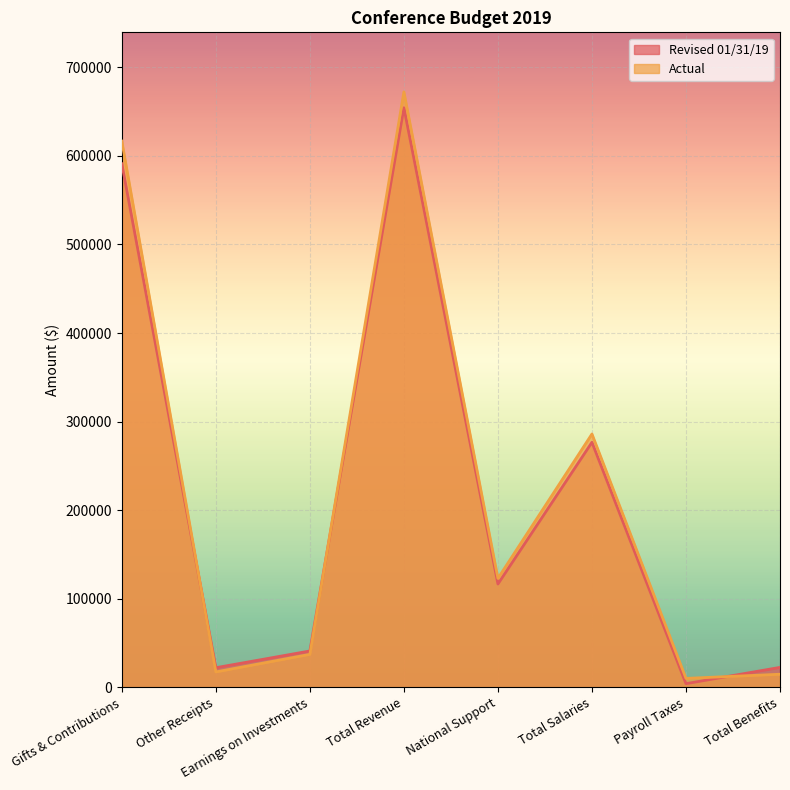

Reading right to left, what are all the values shown in this chart?

Revised 01/31/19: Total Benefits=22519	Payroll Taxes=4143	Total Salaries=276651	National Support=116638	Total Revenue=654283	Earnings on Investments=41052	Other Receipts=22152	Gifts & Contributions=591079
Actual: Total Benefits=14783	Payroll Taxes=10095	Total Salaries=286046	National Support=123005	Total Revenue=672265	Earnings on Investments=37212	Other Receipts=17405	Gifts & Contributions=616650